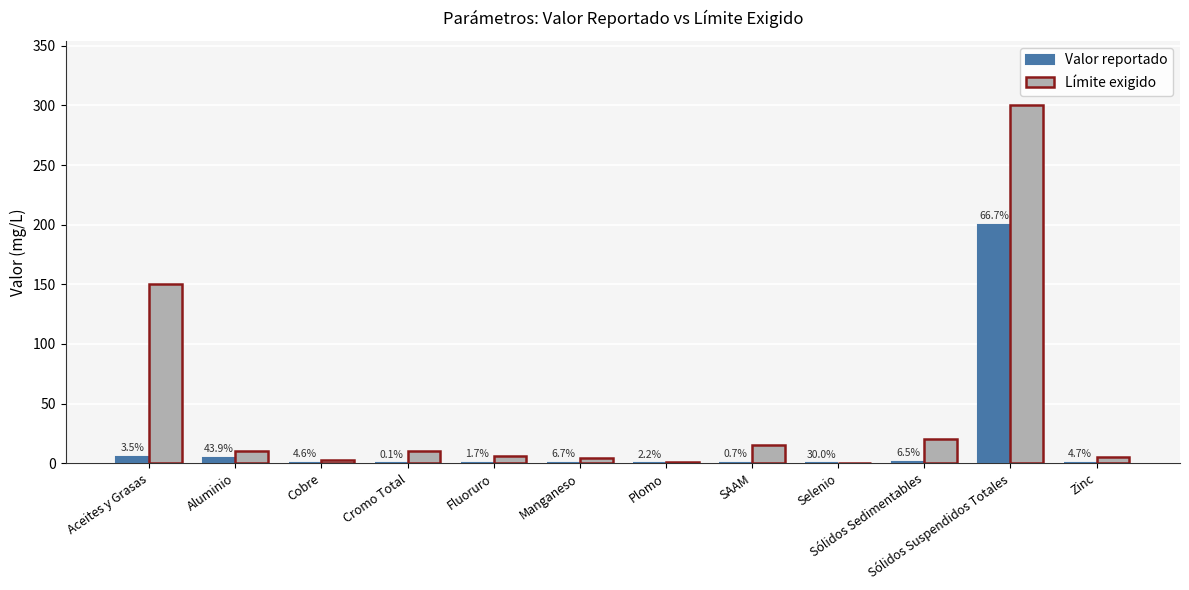

How many groups of bars are there?

12